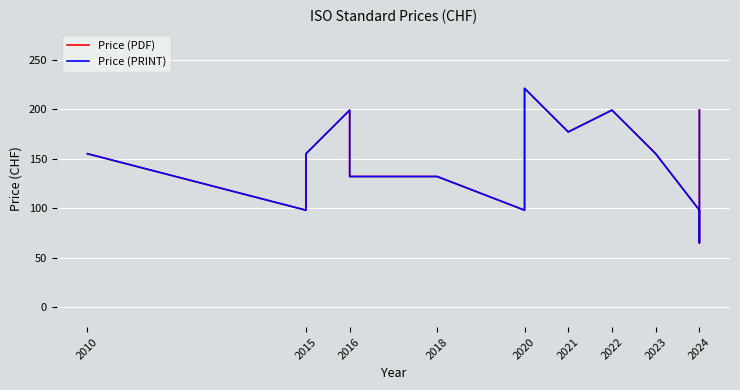

What position from the right is 2016?

13